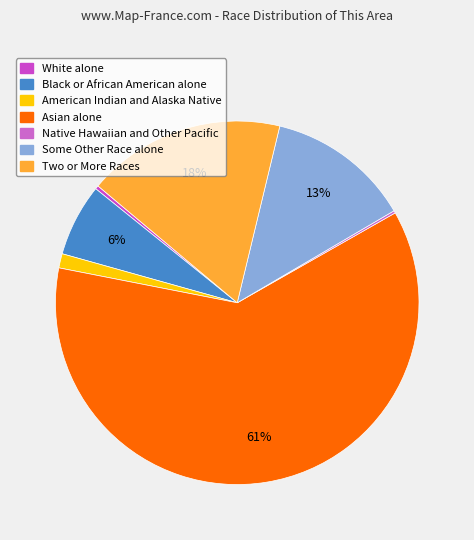

Count the number of slices in the pie.

7